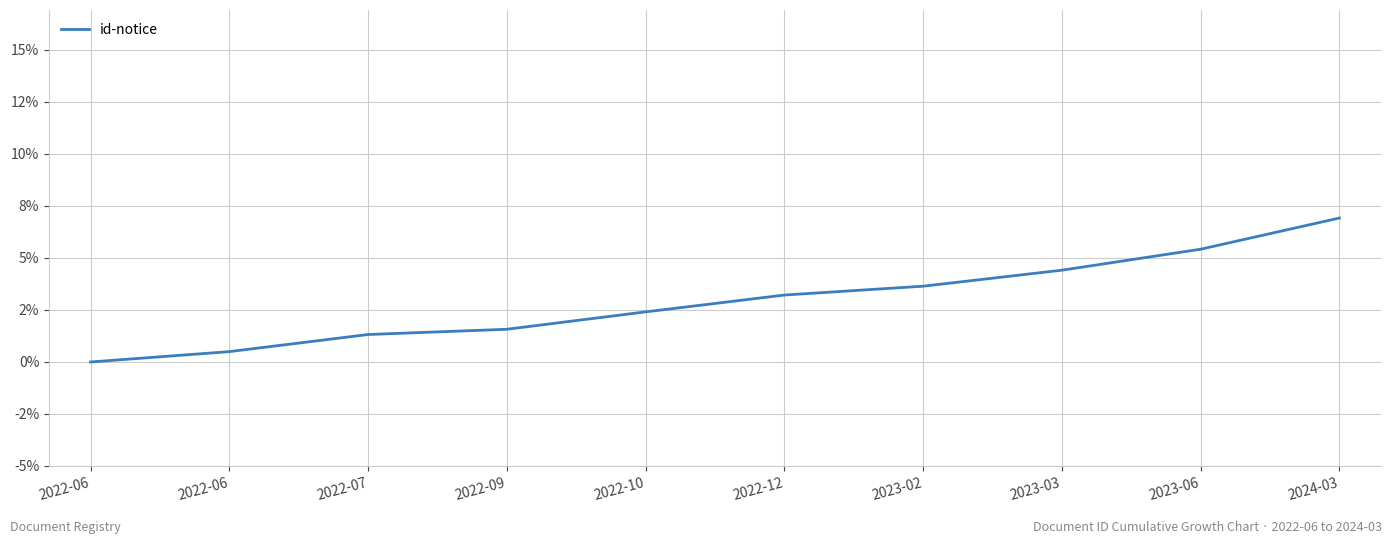

What is the value of the 9th point from the left?

5.4